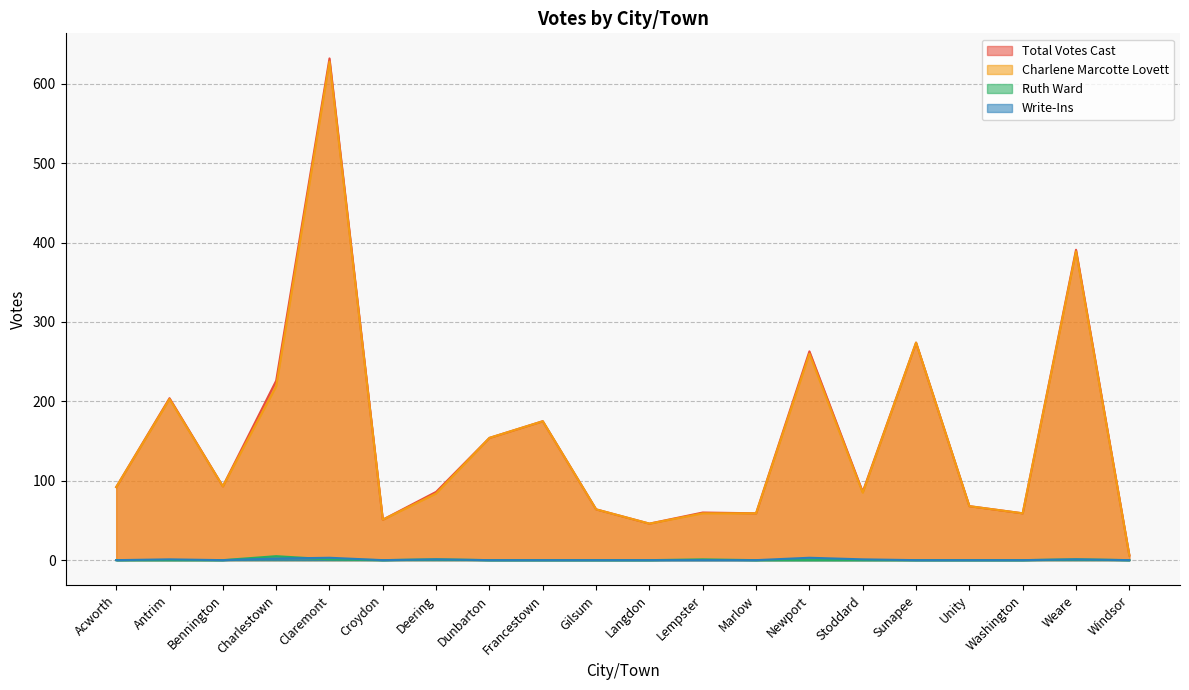

What is the spread (max minus min) of values at Francestown?

175